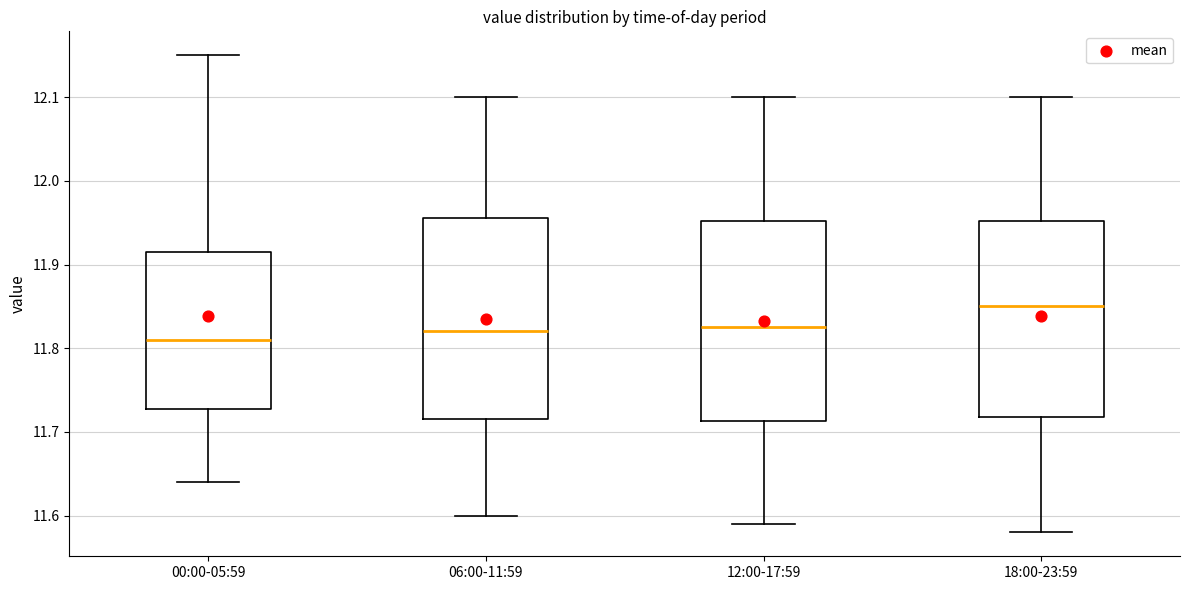

Reading left to right, read every box against the y-axis: the position of its median line, the range the box covers, and the ends of its whiskers. The values are not printed on the chart, so give them approximately, as read against the axis.

00:00-05:59: median 11.81, box 11.73 to 11.92, whiskers 11.64 to 12.15
06:00-11:59: median 11.82, box 11.72 to 11.96, whiskers 11.60 to 12.10
12:00-17:59: median 11.83, box 11.71 to 11.95, whiskers 11.59 to 12.10
18:00-23:59: median 11.85, box 11.72 to 11.95, whiskers 11.58 to 12.10